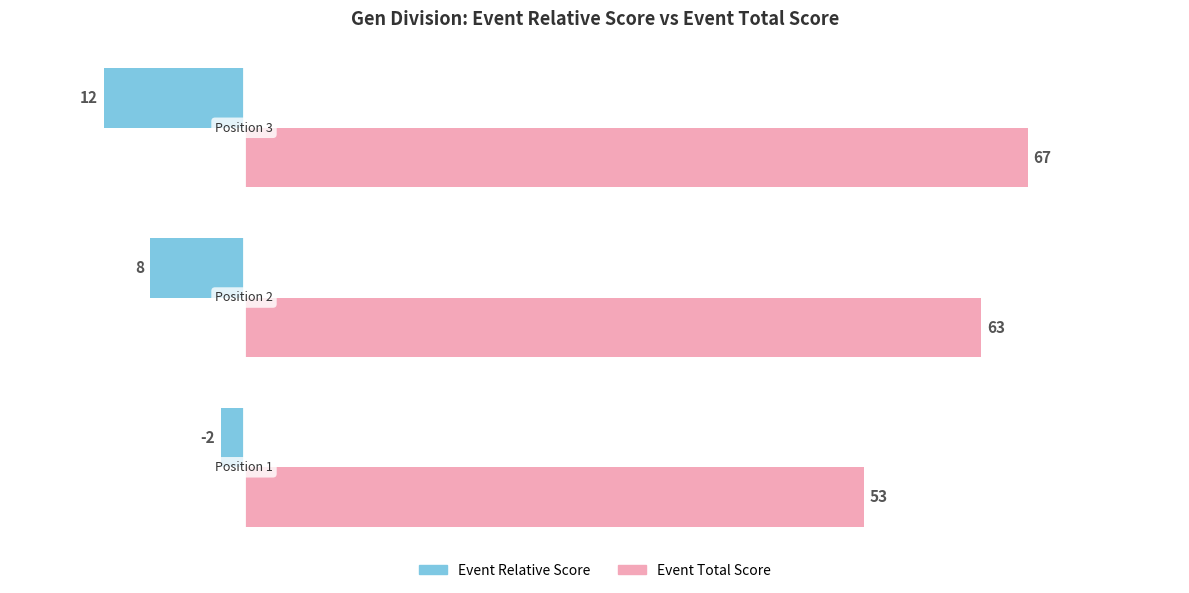

Which series has the largest total across all categories?

Event Total Score